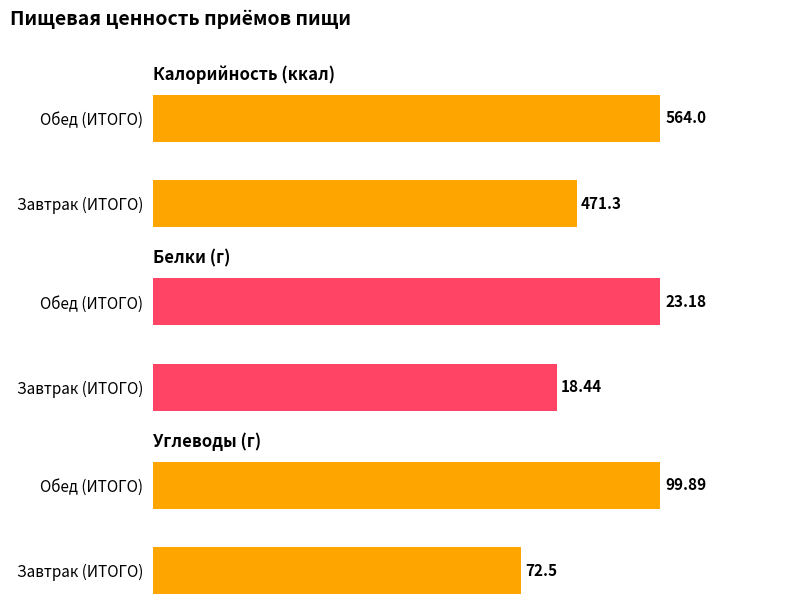

Are the bars grouped side by side (vs. stacked)?

Yes